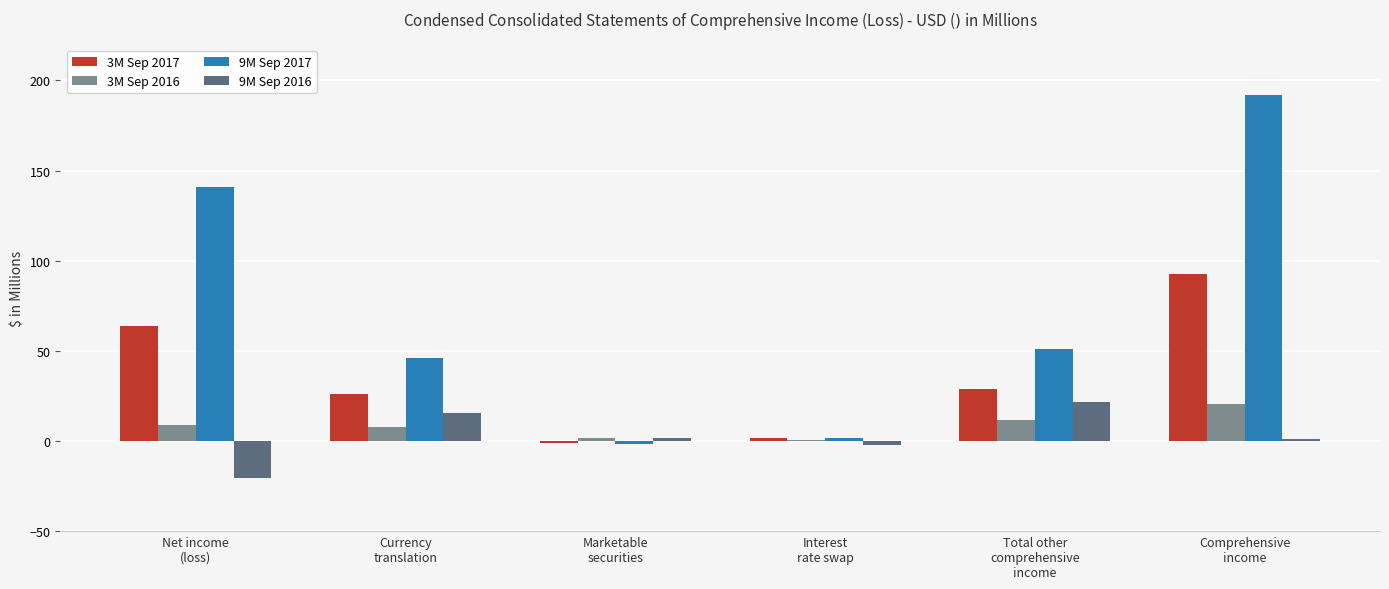

The value of 3M Sep 2016 at Interest
rate swap is 0.6. True or false?

True